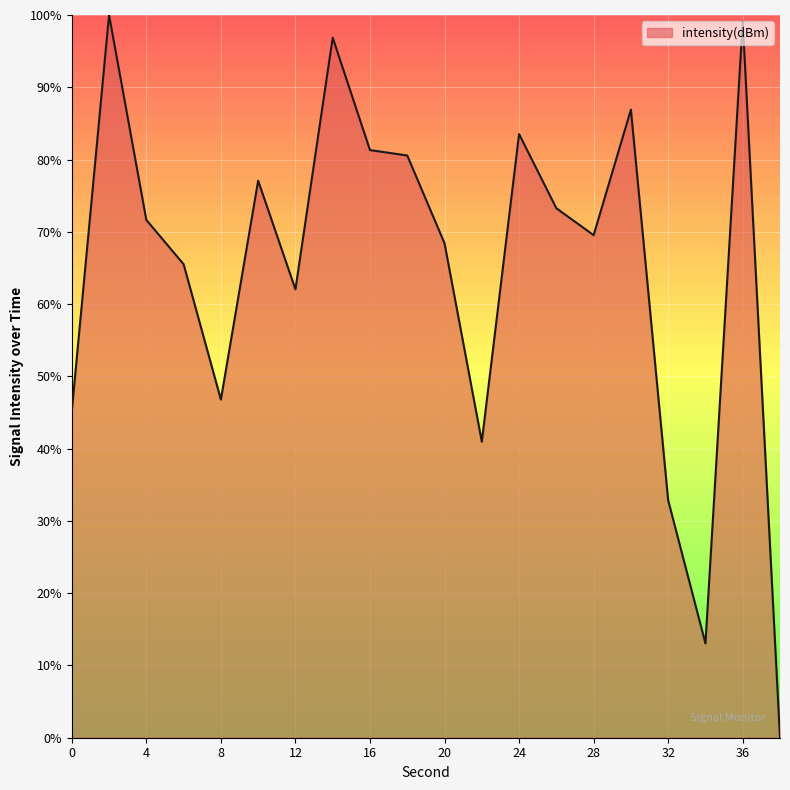

What is the difference between the maximum and minimum values?

100.0